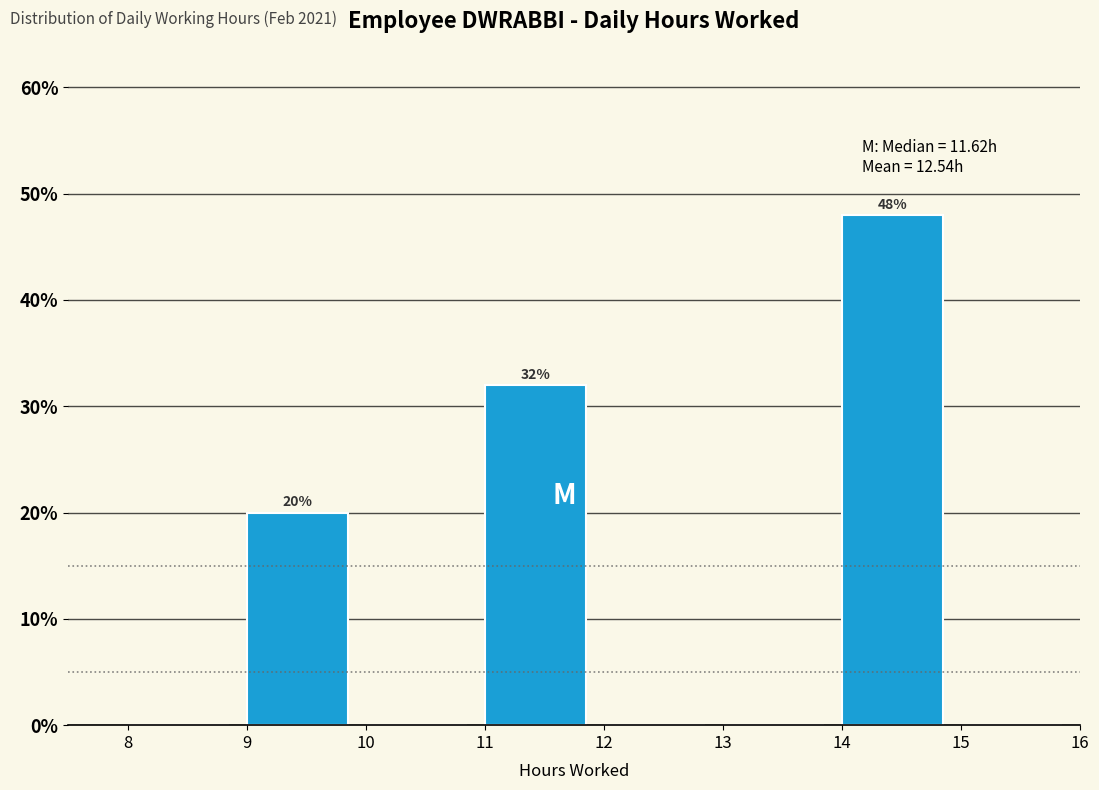

Which range on the x-axis has the tallest bar?

14 to 15